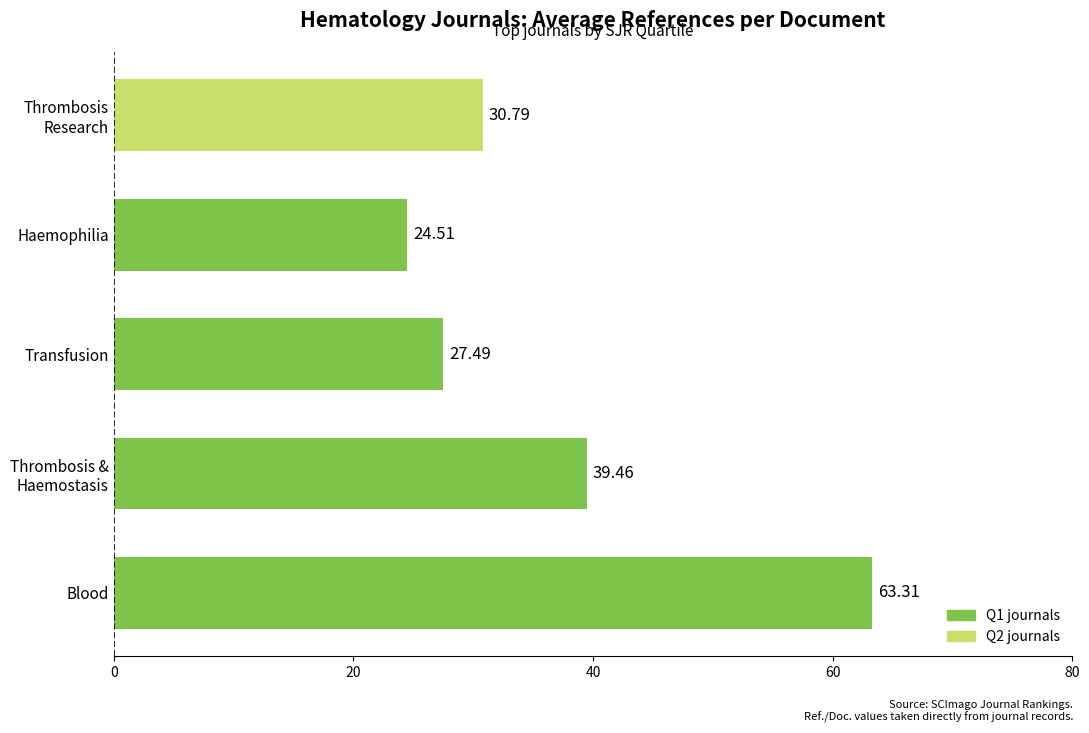

Between Haemophilia and Blood, which is larger?

Blood